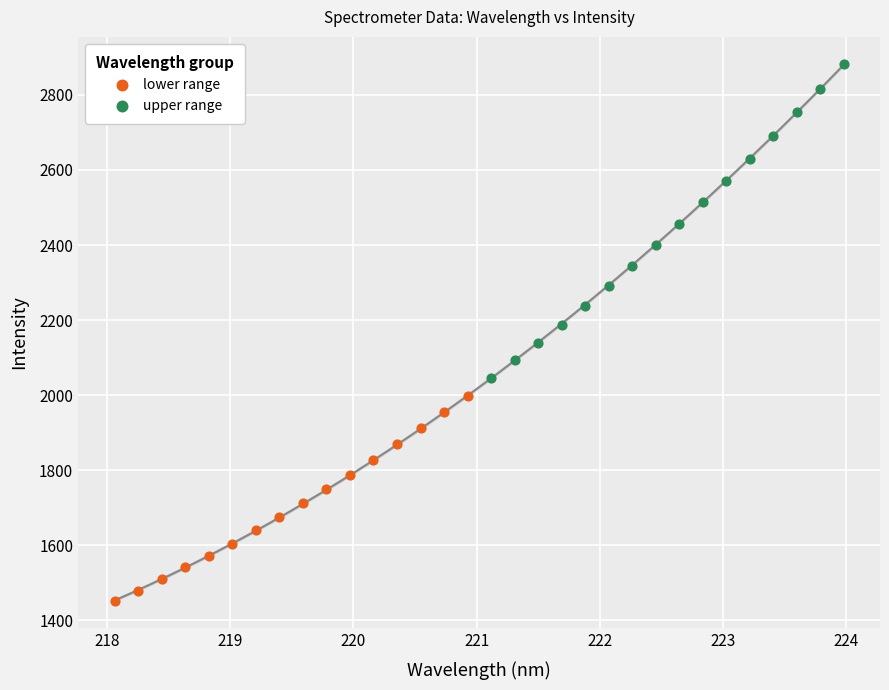

Which series contains the lowest Y value?

lower range